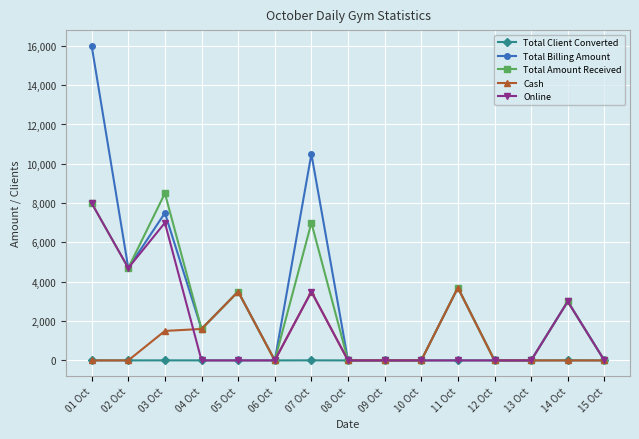

Count the number of data series in this chart.

5